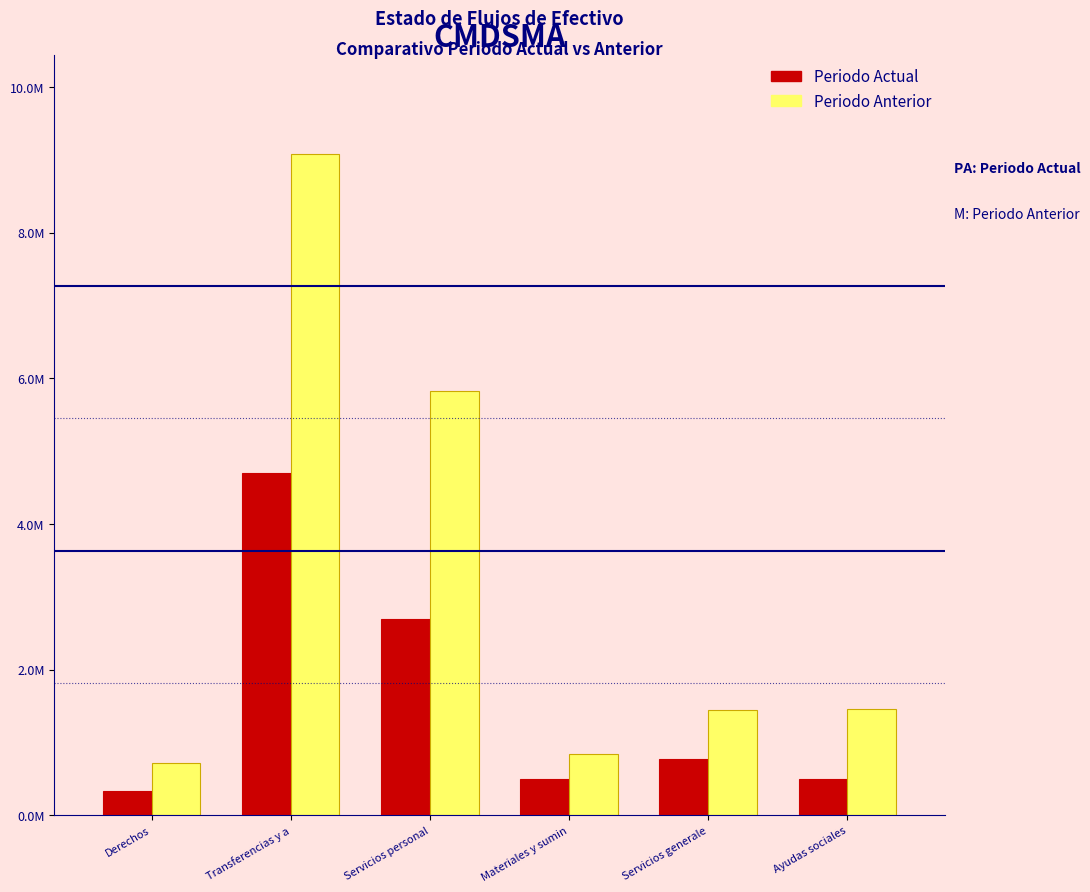

Does the chart contain stacked bars?

No